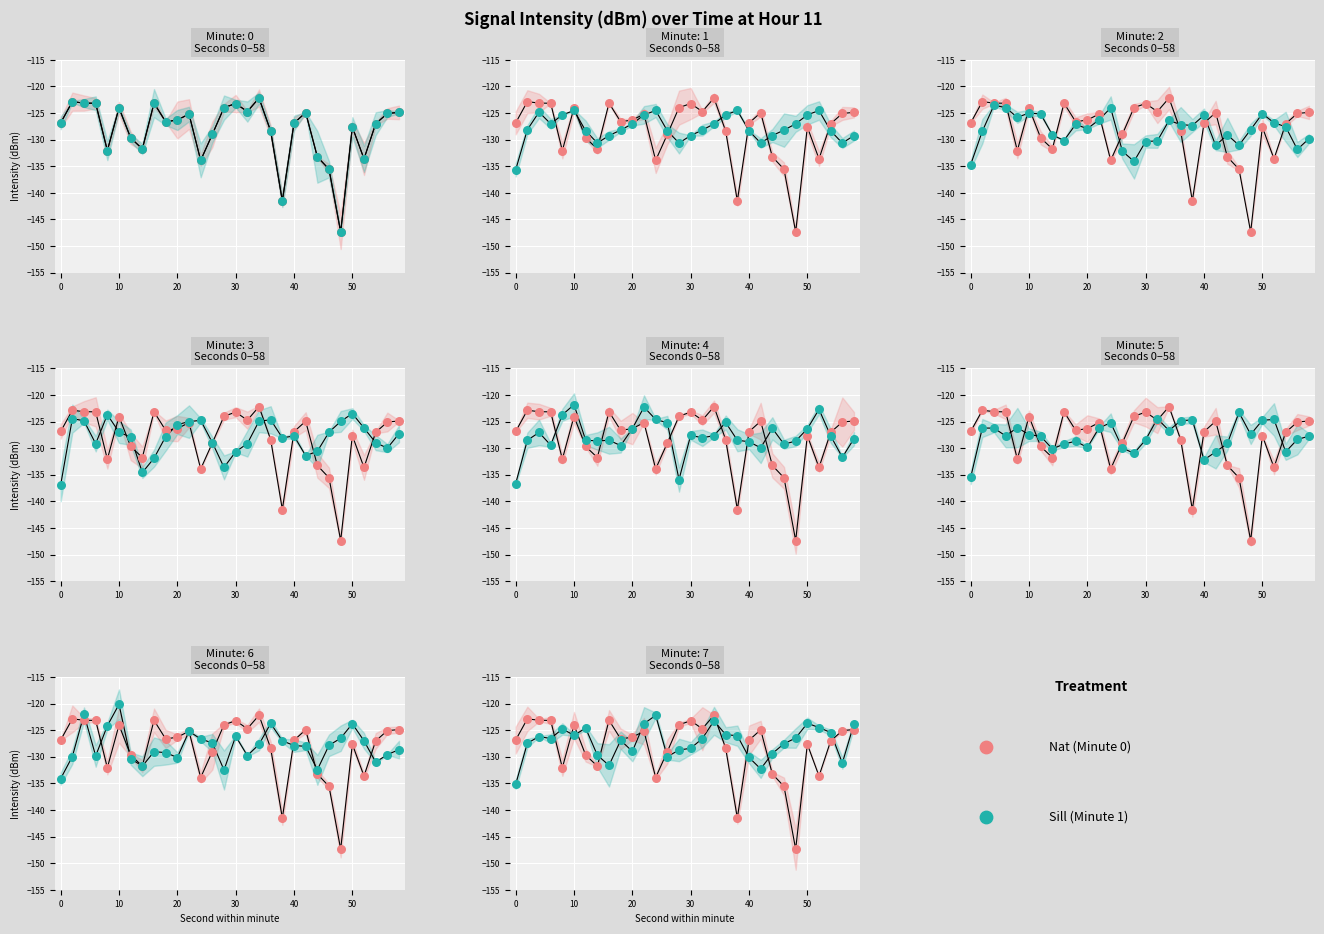

Is the value of Minute 1 (Sill) at 60 greater than the value of Minute 0 (Nat) at 29?

No